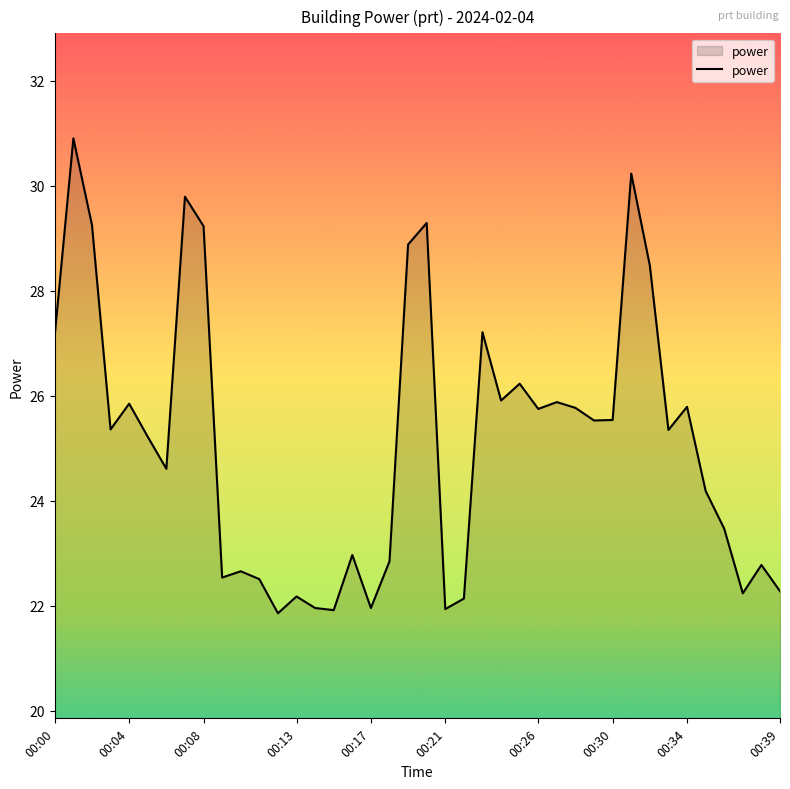

How many lines are shown in the chart?

1